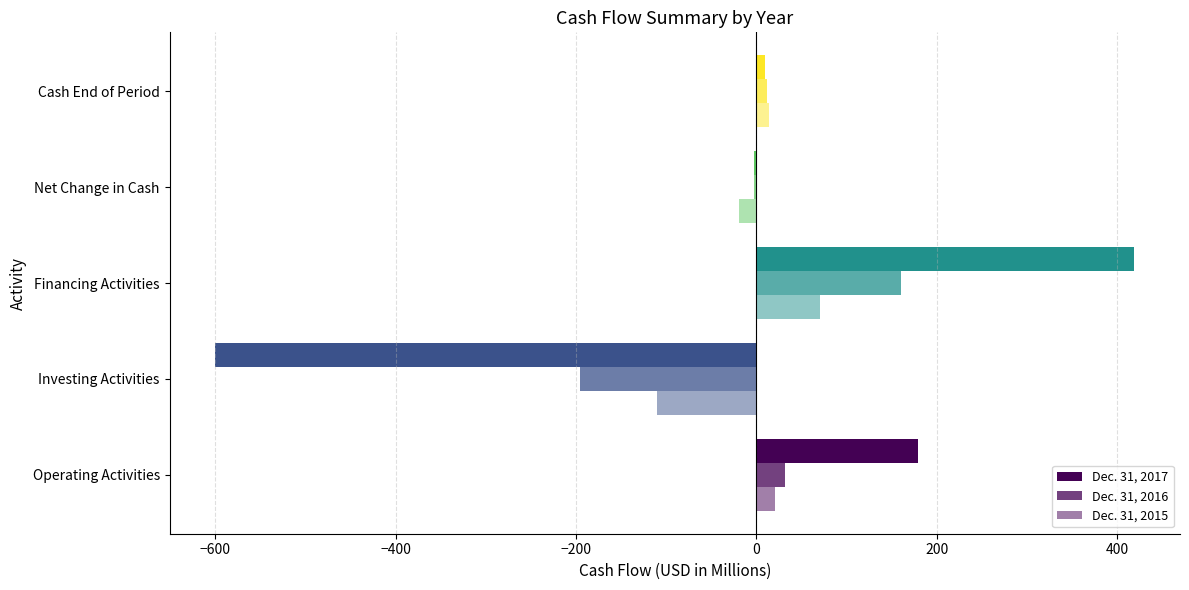

How many categories are shown in the chart?

5